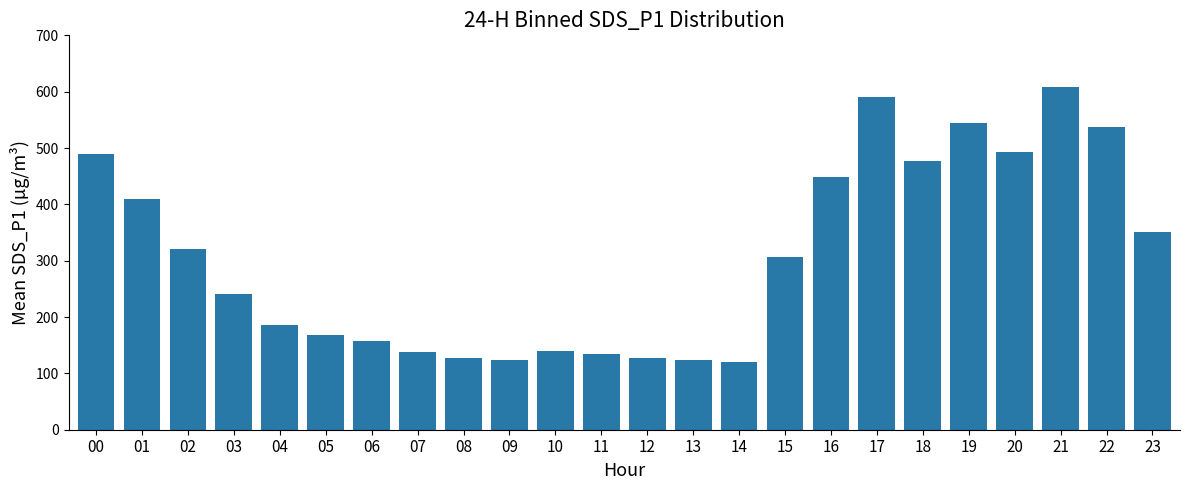

What is the change in value from 00 to 06?

-332.5